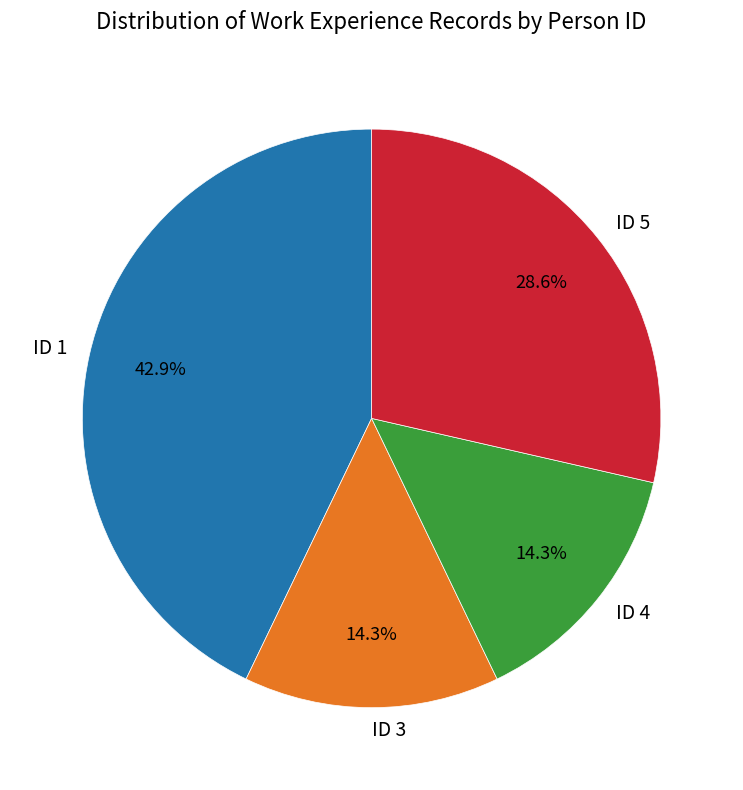

Does any single category account for the majority?

No